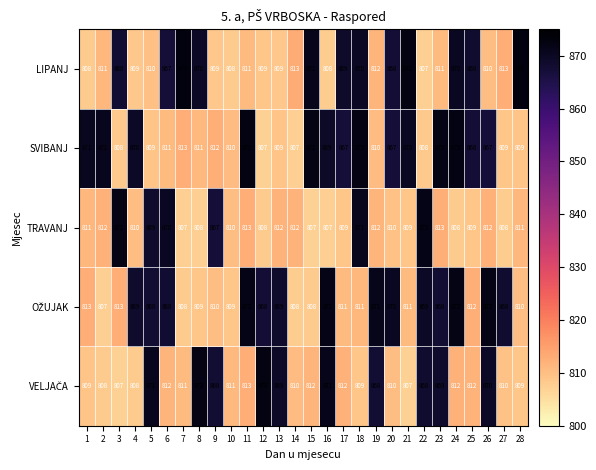

At how many categories does at least one series exceed 864?

26